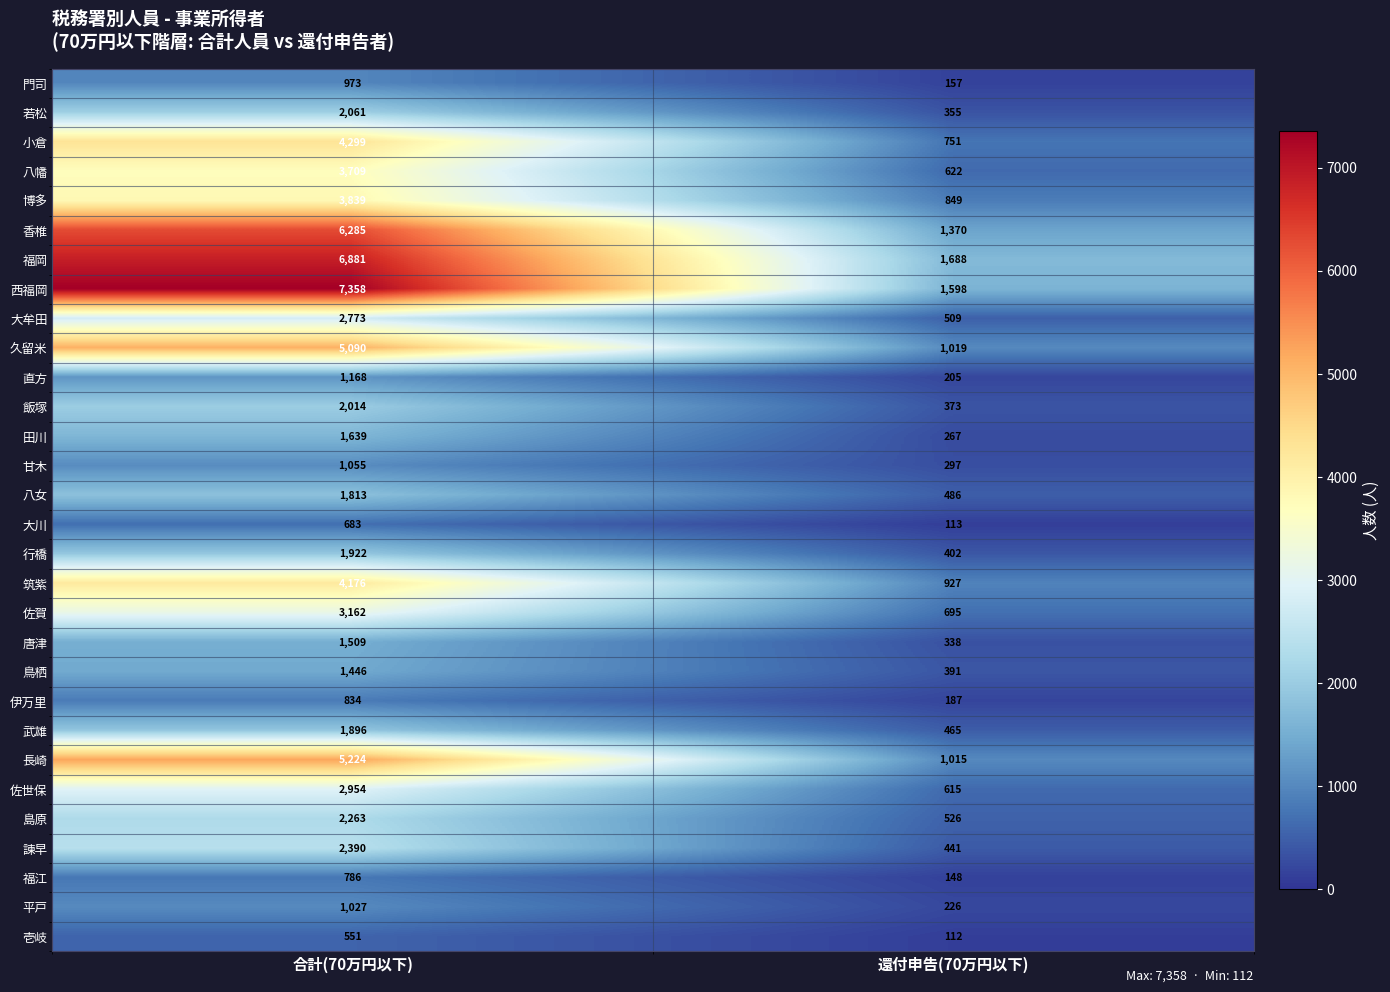

At 還付申告(70万円以下), list the series in order from largest to smallest.

福岡, 西福岡, 香椎, 久留米, 長崎, 筑紫, 博多, 小倉, 佐賀, 八幡, 佐世保, 島原, 大牟田, 八女, 武雄, 諫早, 行橋, 鳥栖, 飯塚, 若松, 唐津, 甘木, 田川, 平戸, 直方, 伊万里, 門司, 福江, 大川, 壱岐